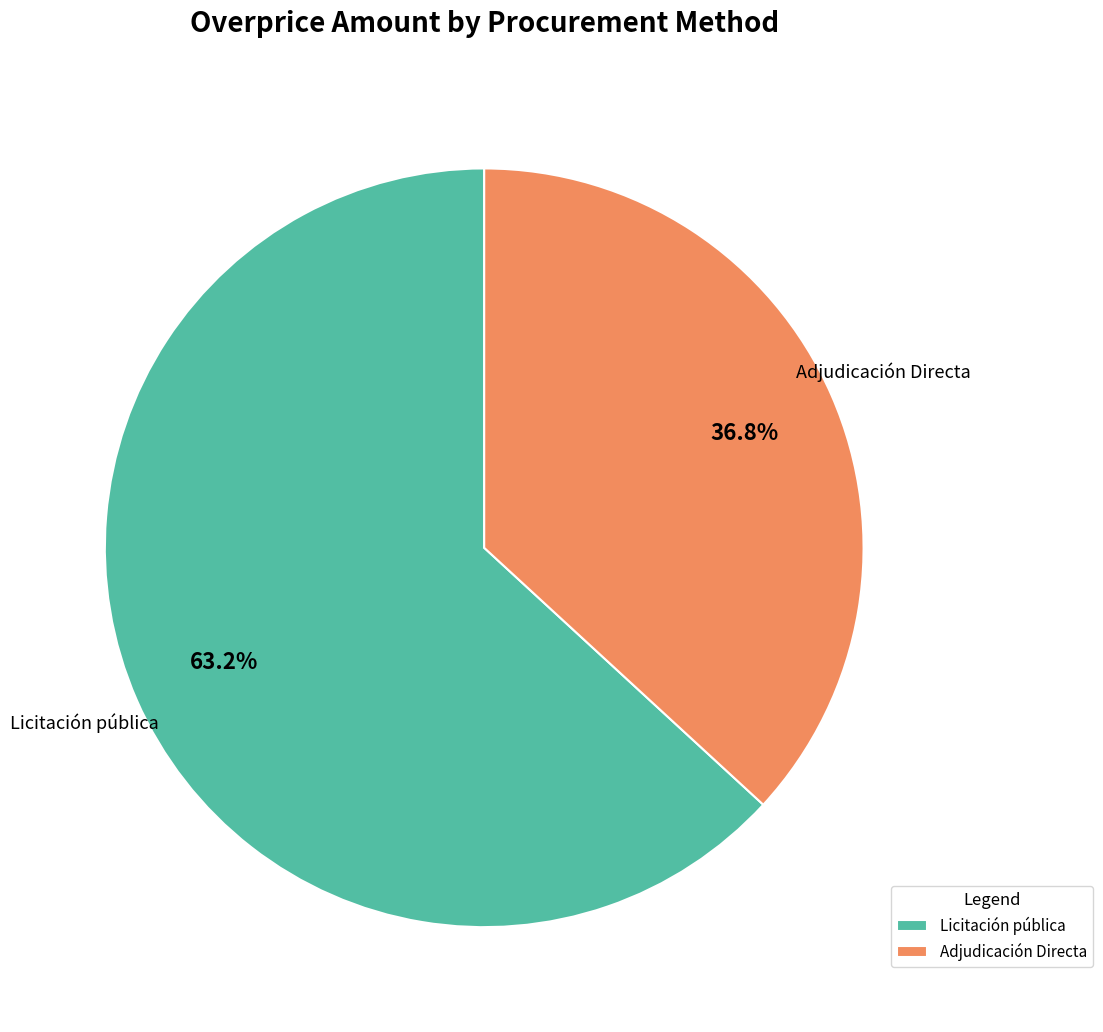

The Adjudicación Directa slice represents 49% of the pie. True or false?

False